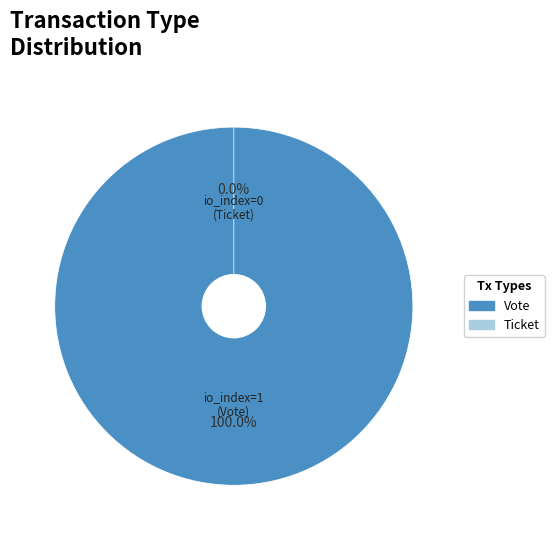

Rank the categories by value from highest to lowest.

Vote, Ticket